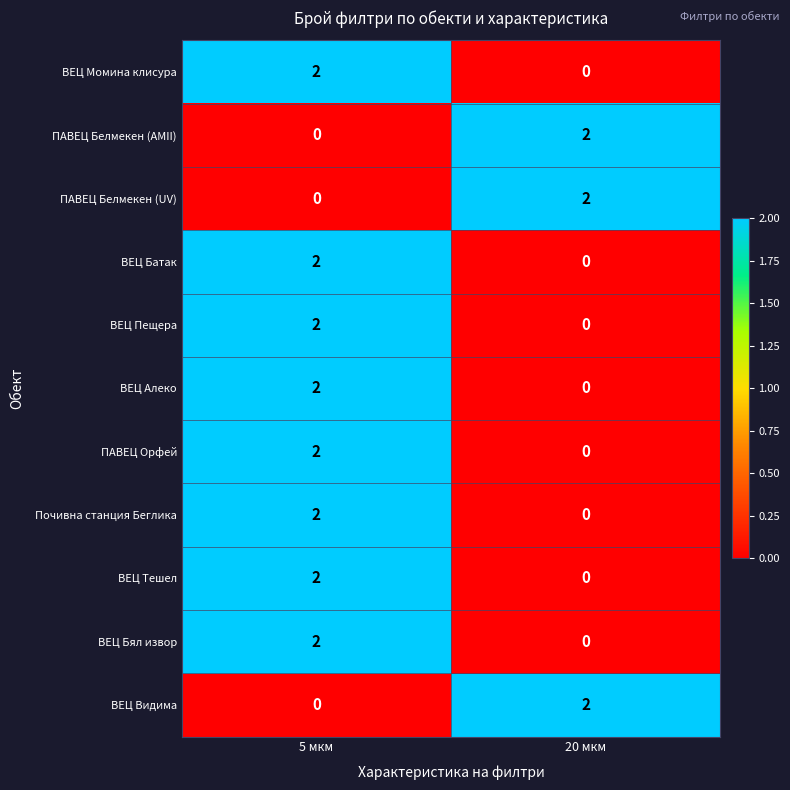

Where is ПАВЕЦ Белмекен (UV) nearest to the value 1?

5 мкм